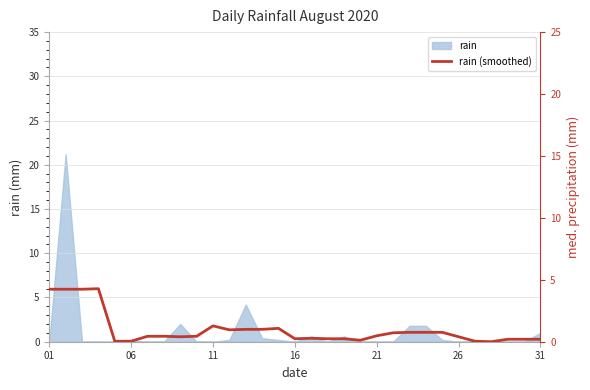

The rain series shows -9.7 at 01. True or false?

False